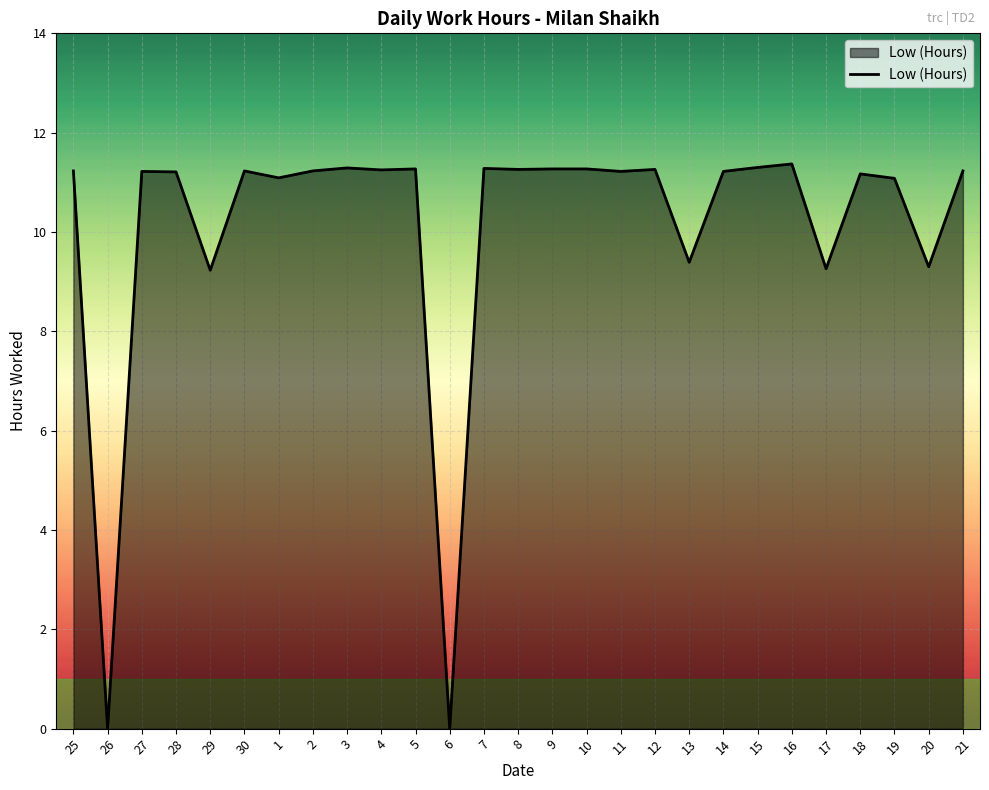

What is the ratio of the value at 11 to the value at 25?

1.0